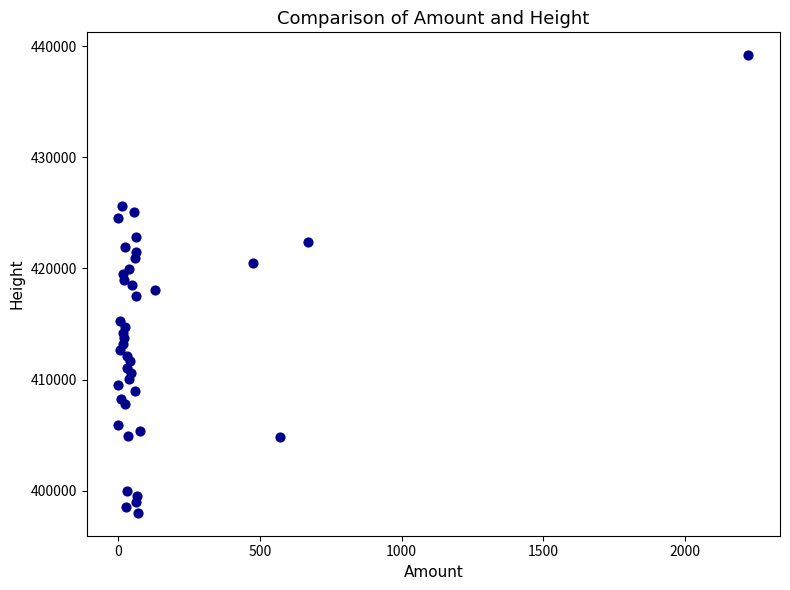

What is the range of Y values (max minus min)?

41188